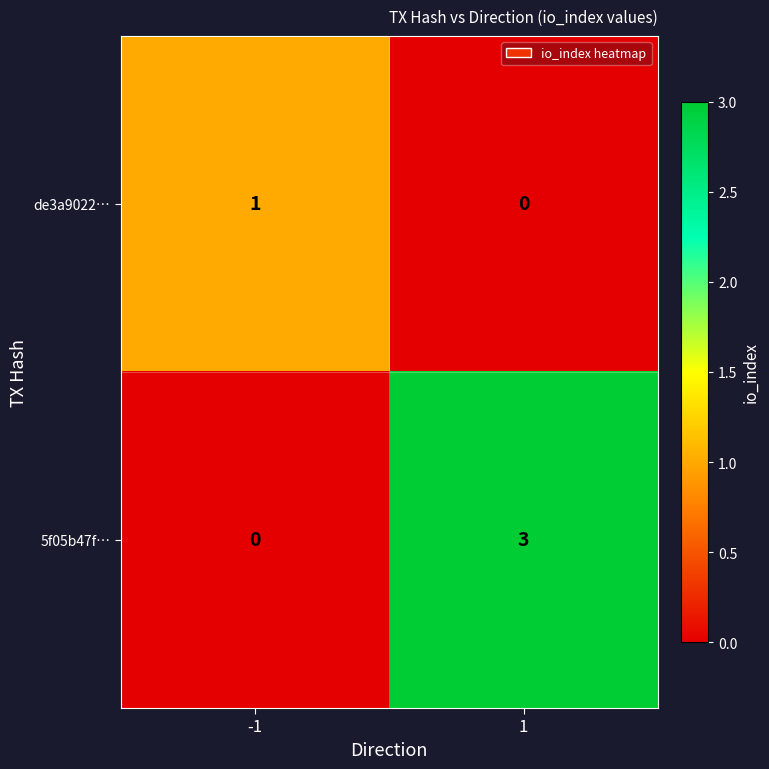

Is it true that de3a9022… equals -1 at 1?

False